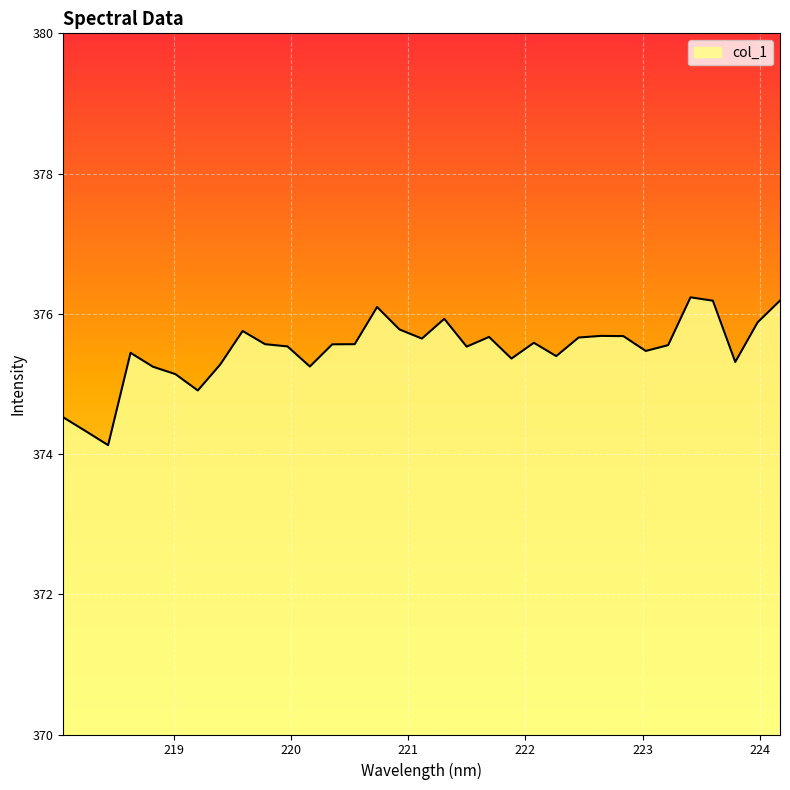

What is the difference between the maximum and minimum values?

2.1